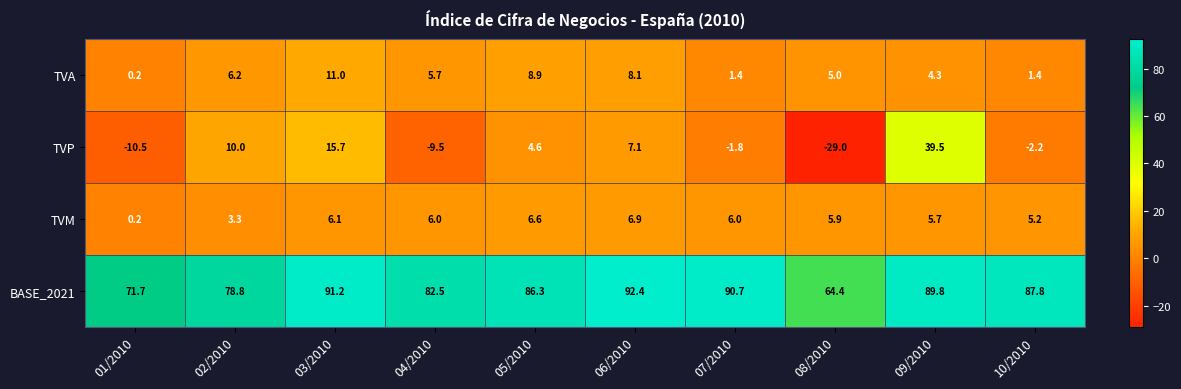

At which category is the sum across all series the highest?

09/2010